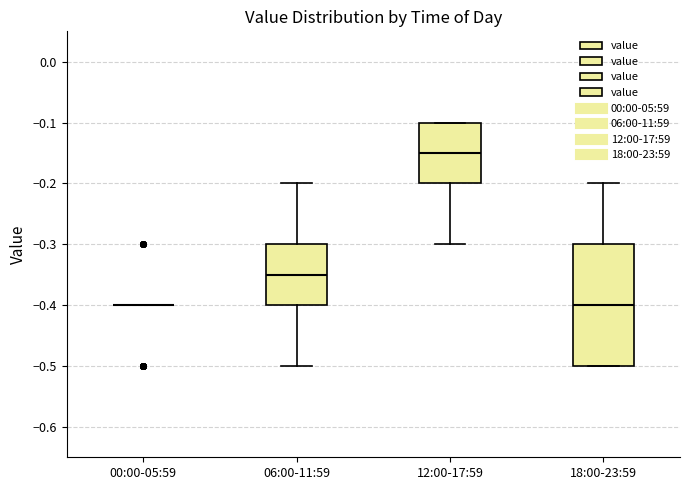

Where does the median line of the box for 18:00-23:59 sit on the y-axis? The values are not printed on the chart, so give them approximately, as read against the axis.

-0.40